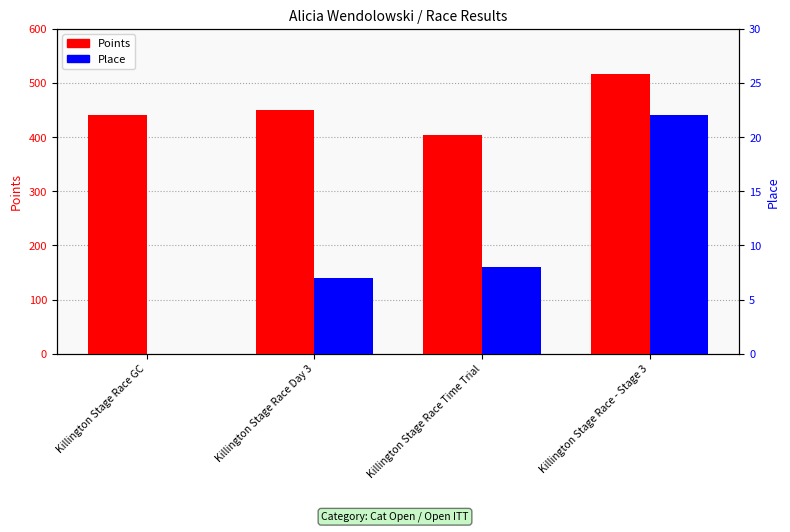

What is the difference between the second highest and second lowest values in the Points series?

8.4